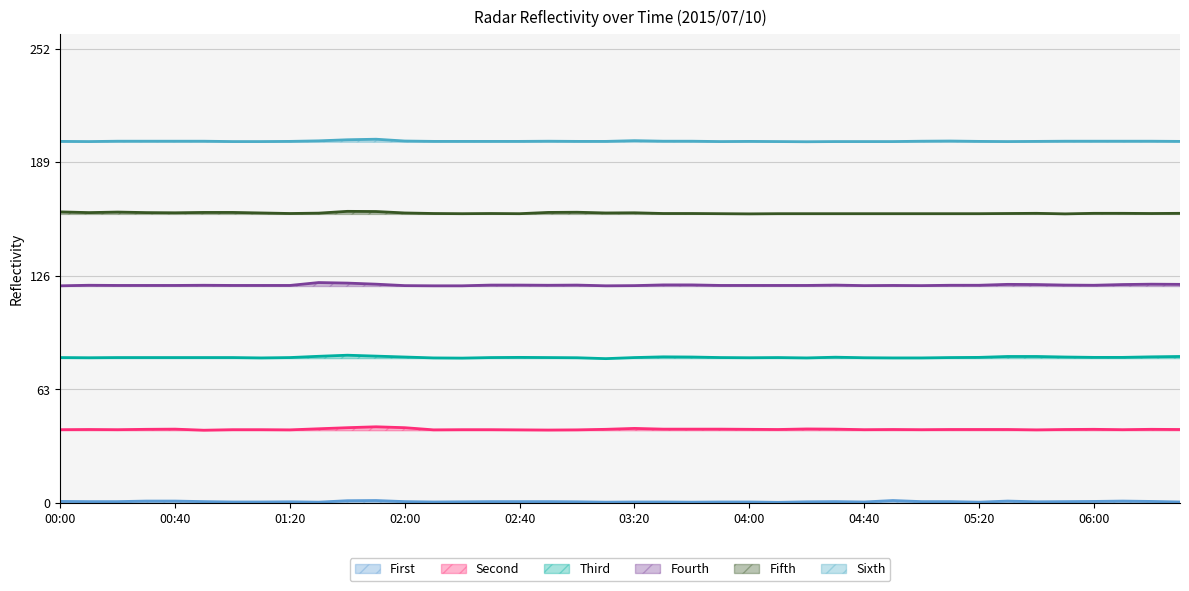

How many data points does each series have?

40